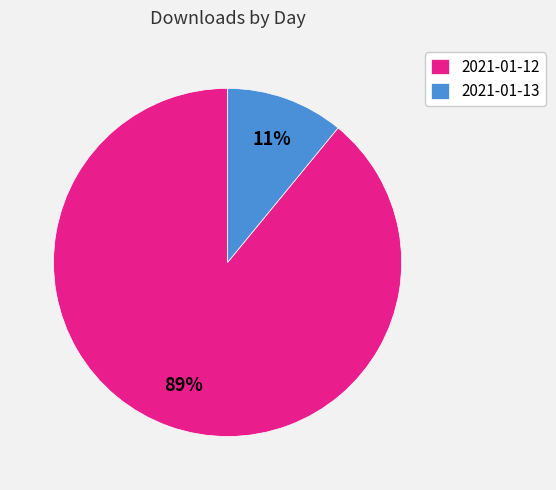

To the nearest percent, what is the combined percentage of 2021-01-13 and 2021-01-12?

100%